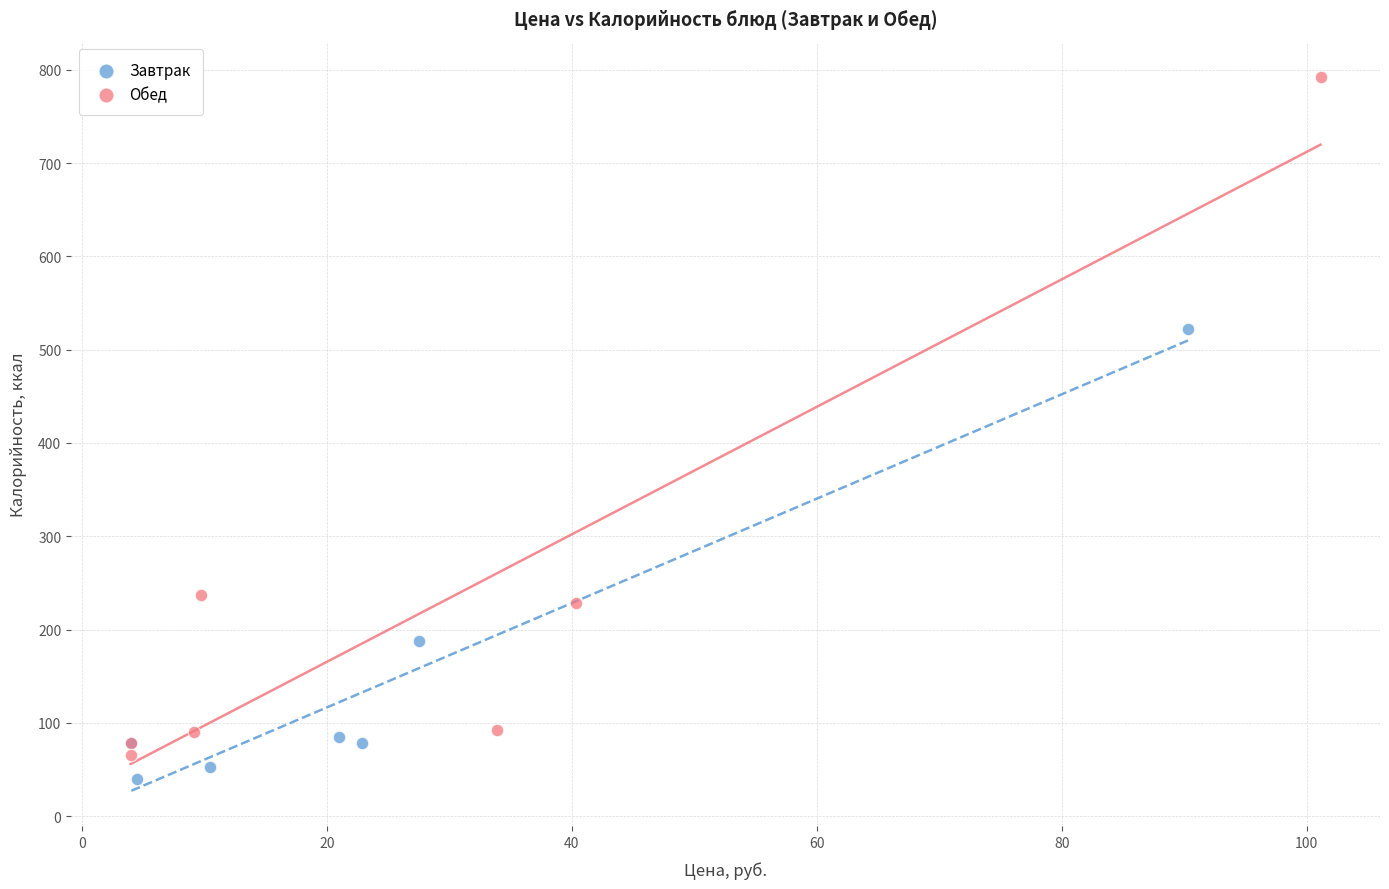

Which series has the largest Y range (max minus min)?

Обед